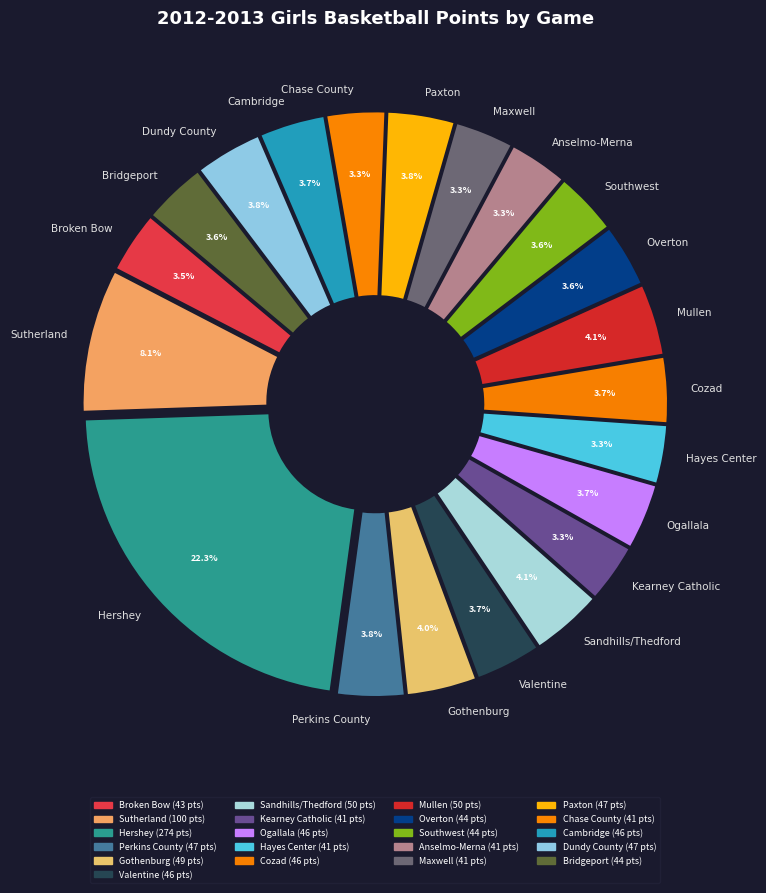

Is there a majority slice in this chart?

No